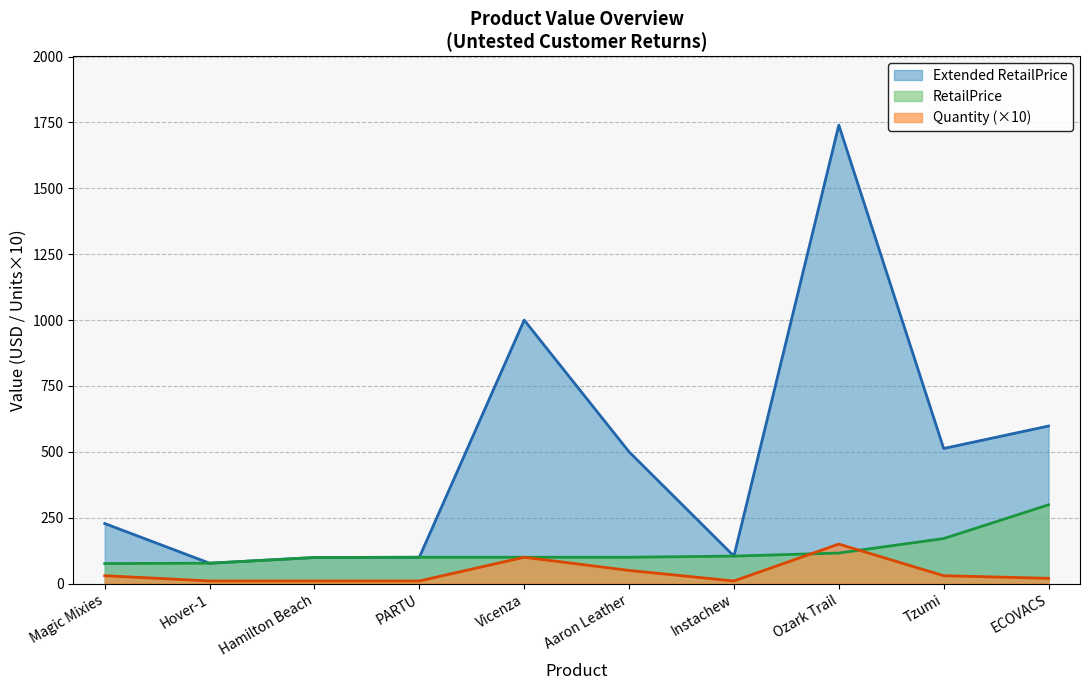

True or false: Quantity and Extended RetailPrice cross at least once.

False